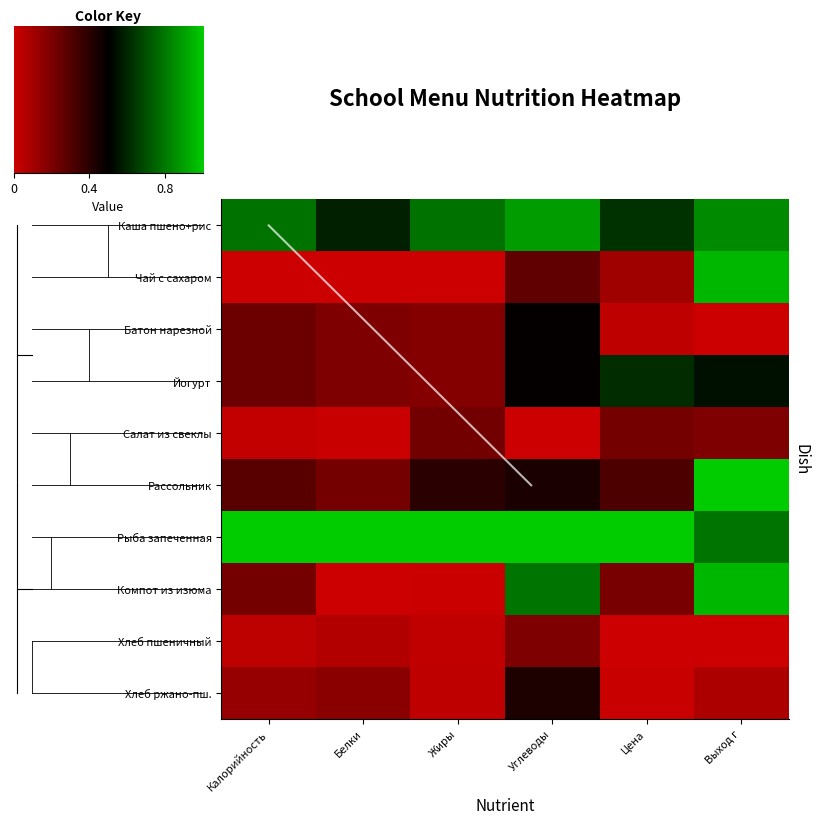

How many categories are shown in the chart?

6